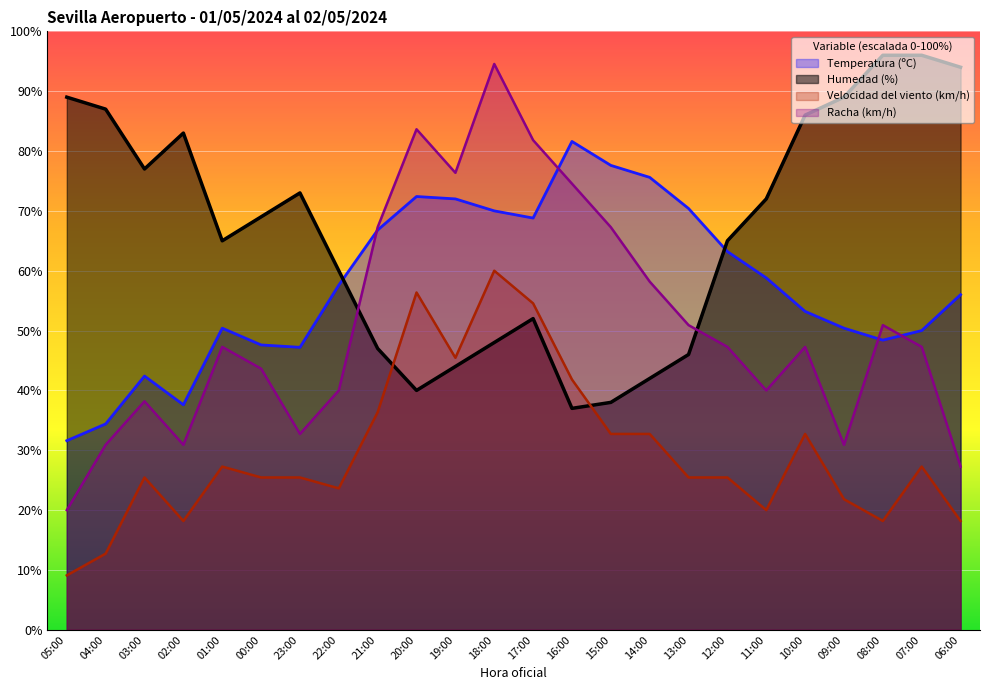

What is the difference between the maximum and minimum values in the Velocidad del viento (km/h) series?

50.9